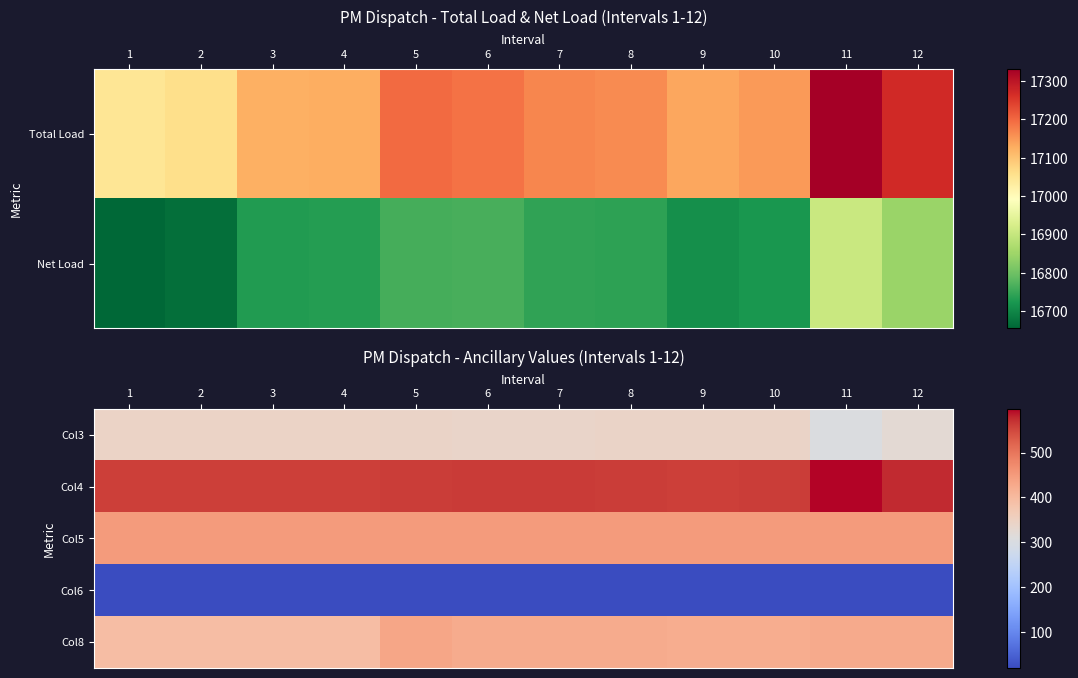

Count the number of categories in the chart.

12